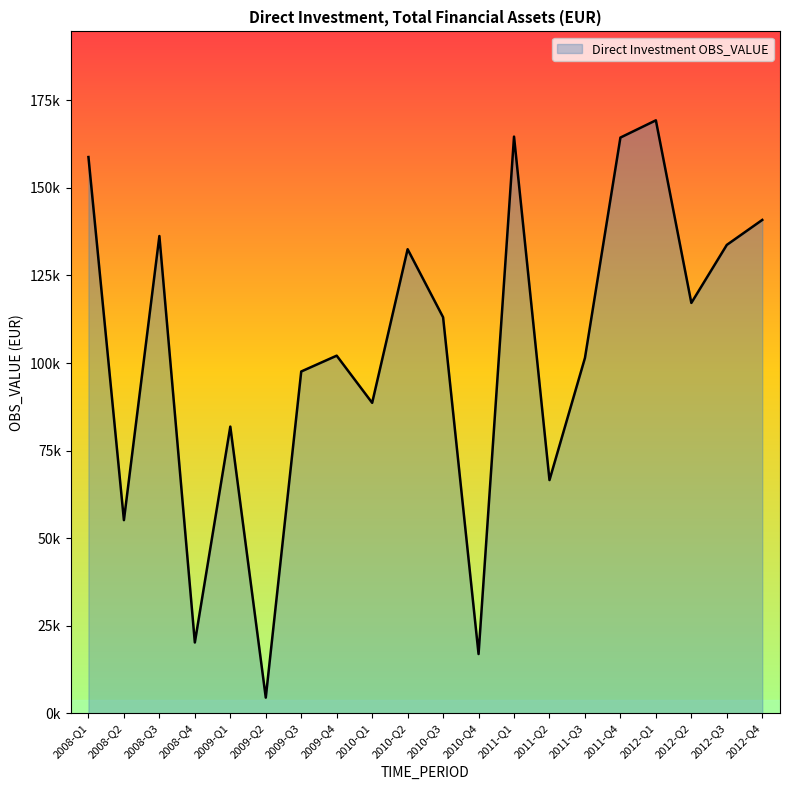

How many interior local valleys (lower than both neighbors) does the data have?

7